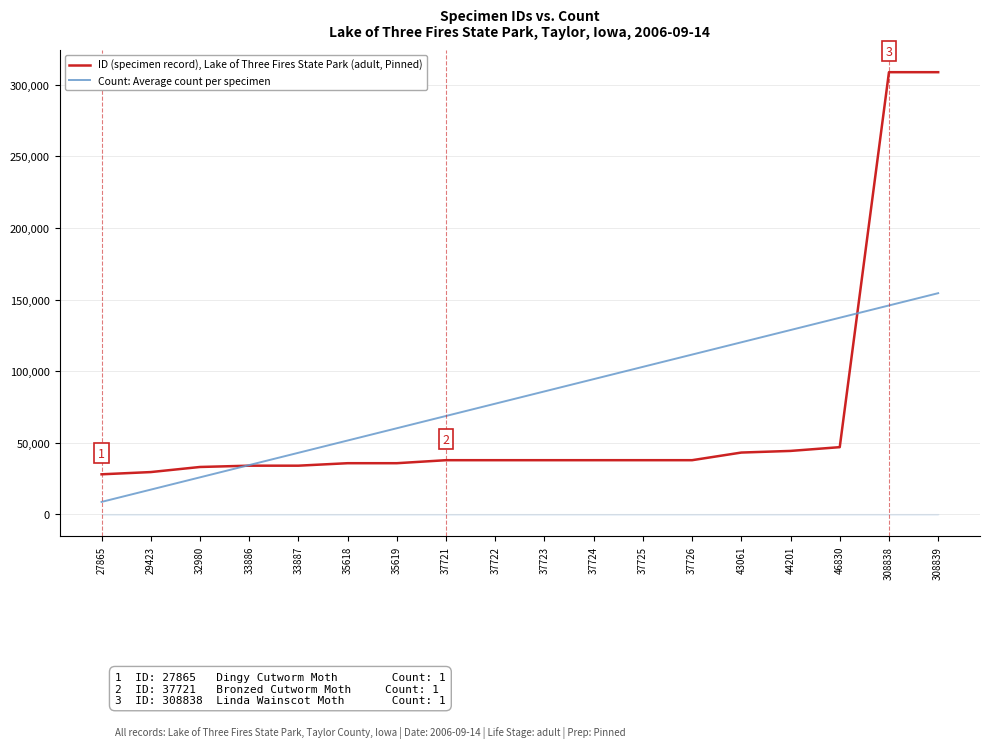

Which series ends up on top after the final intersection of Count: Average count per specimen and ID (specimen record), Lake of Three Fires State Park (adult, Pinned)?

ID (specimen record), Lake of Three Fires State Park (adult, Pinned)